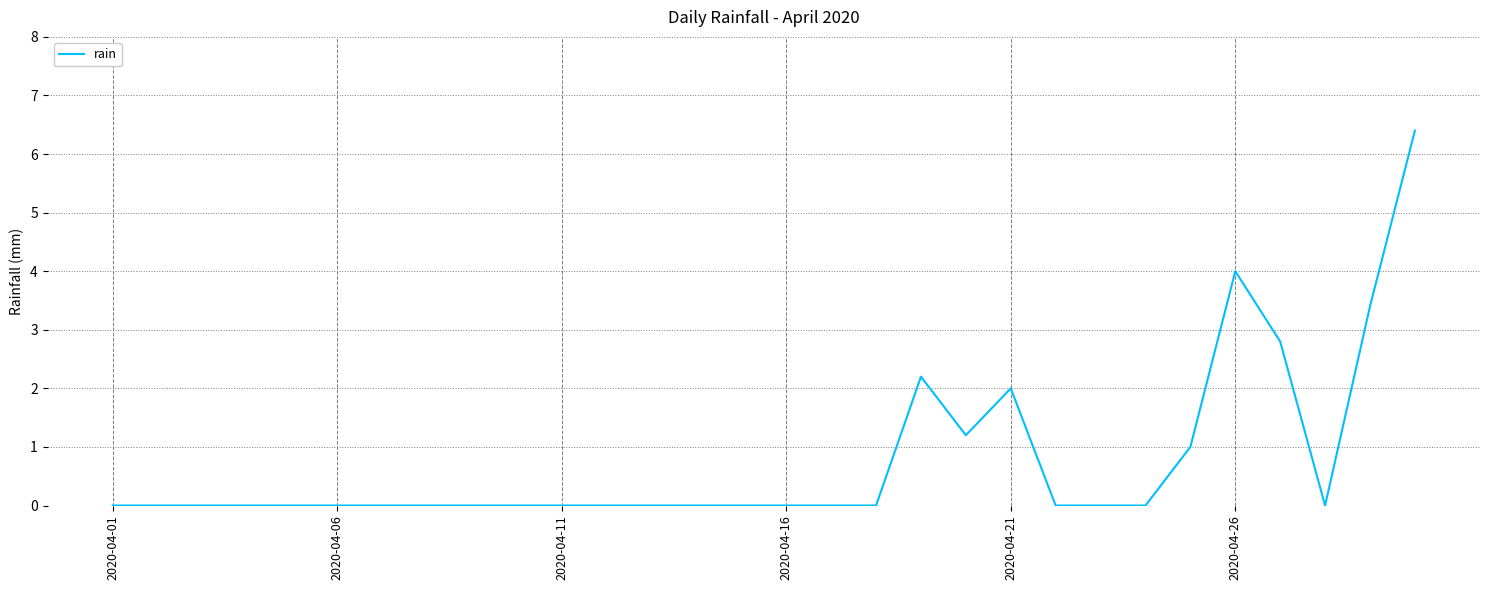

What is the difference between the second highest and minimum values?

4.0